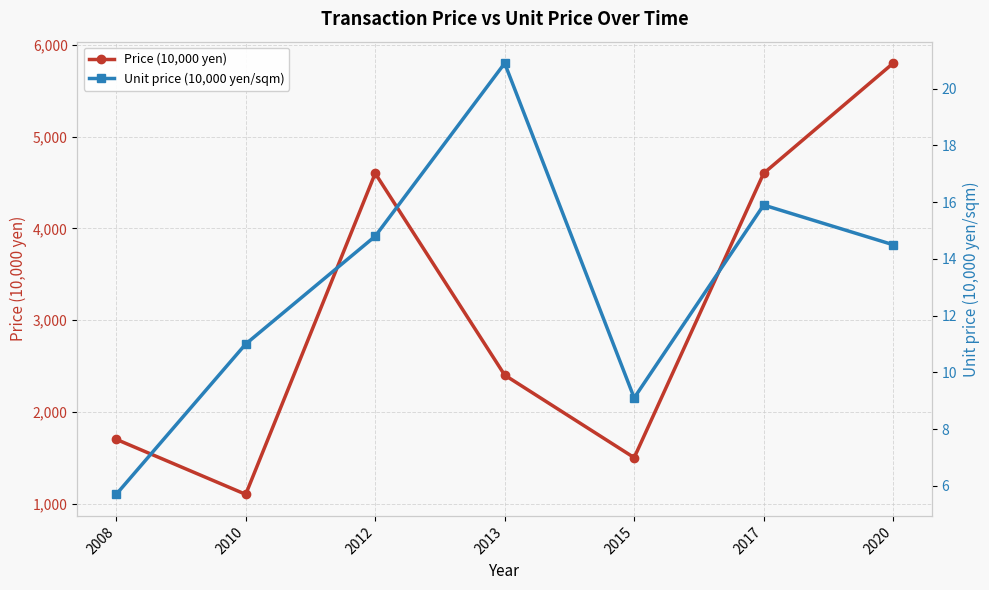

Is the value of Unit price (10,000 yen/sqm) at 2015 greater than the value of Price (10,000 yen) at 2010?

No